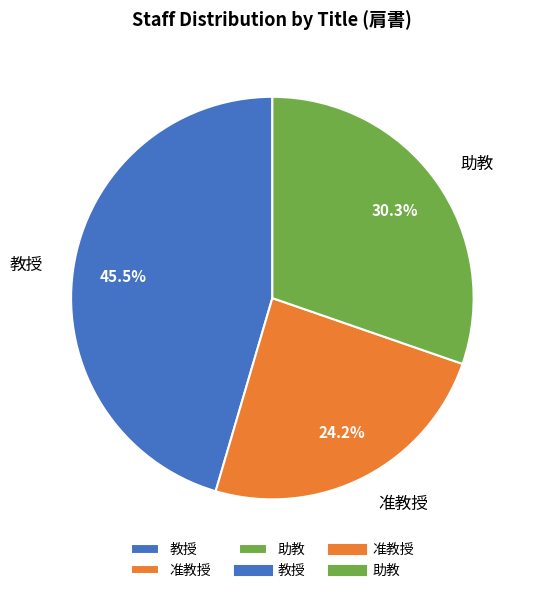

Which has a higher value, 教授 or 准教授?

教授